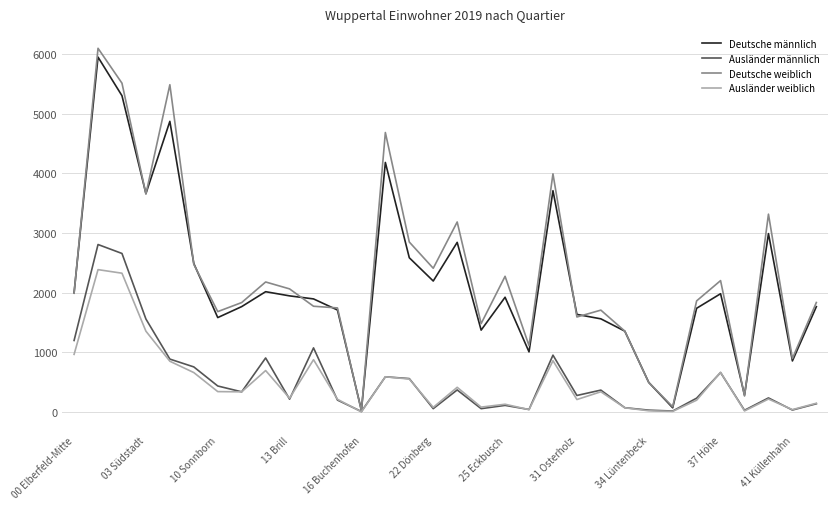

What is the maximum value for Deutsche männlich?

5949